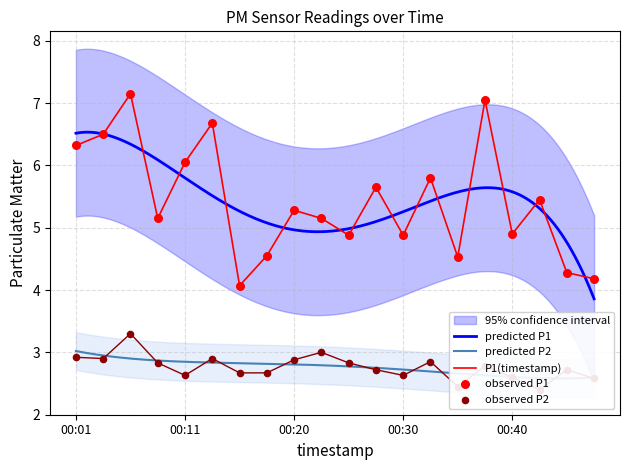

Which series has the largest total across all categories?

P1